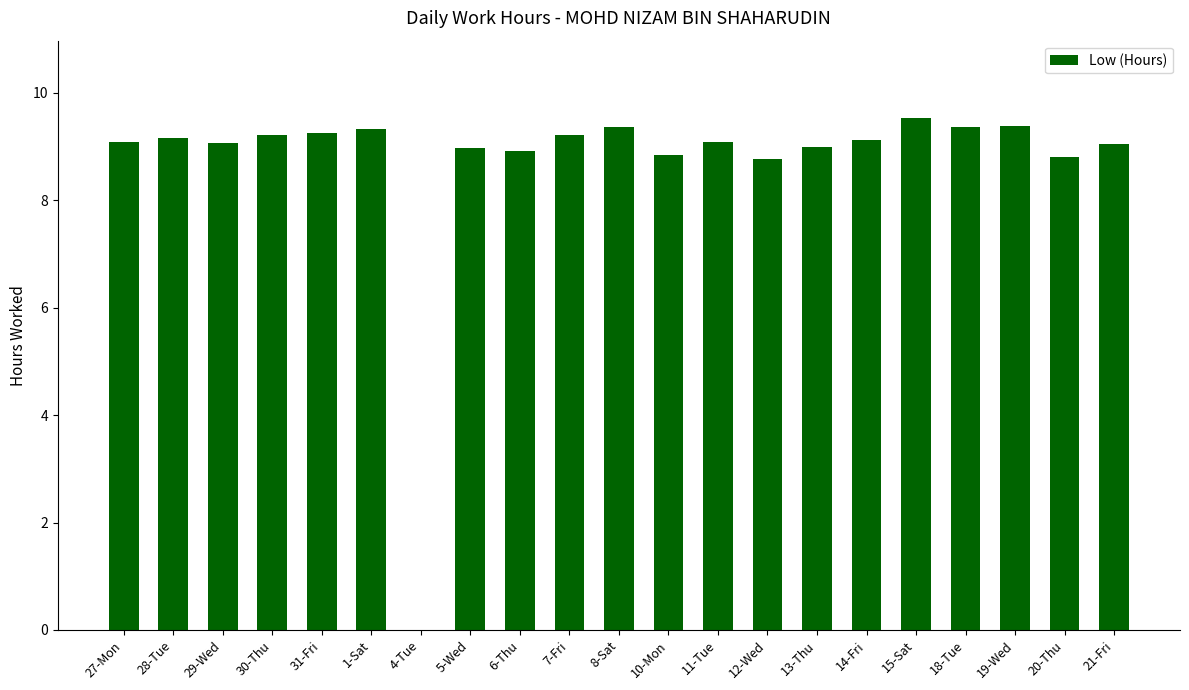

True or false: the data shows 3.5 at 21-Fri.

False